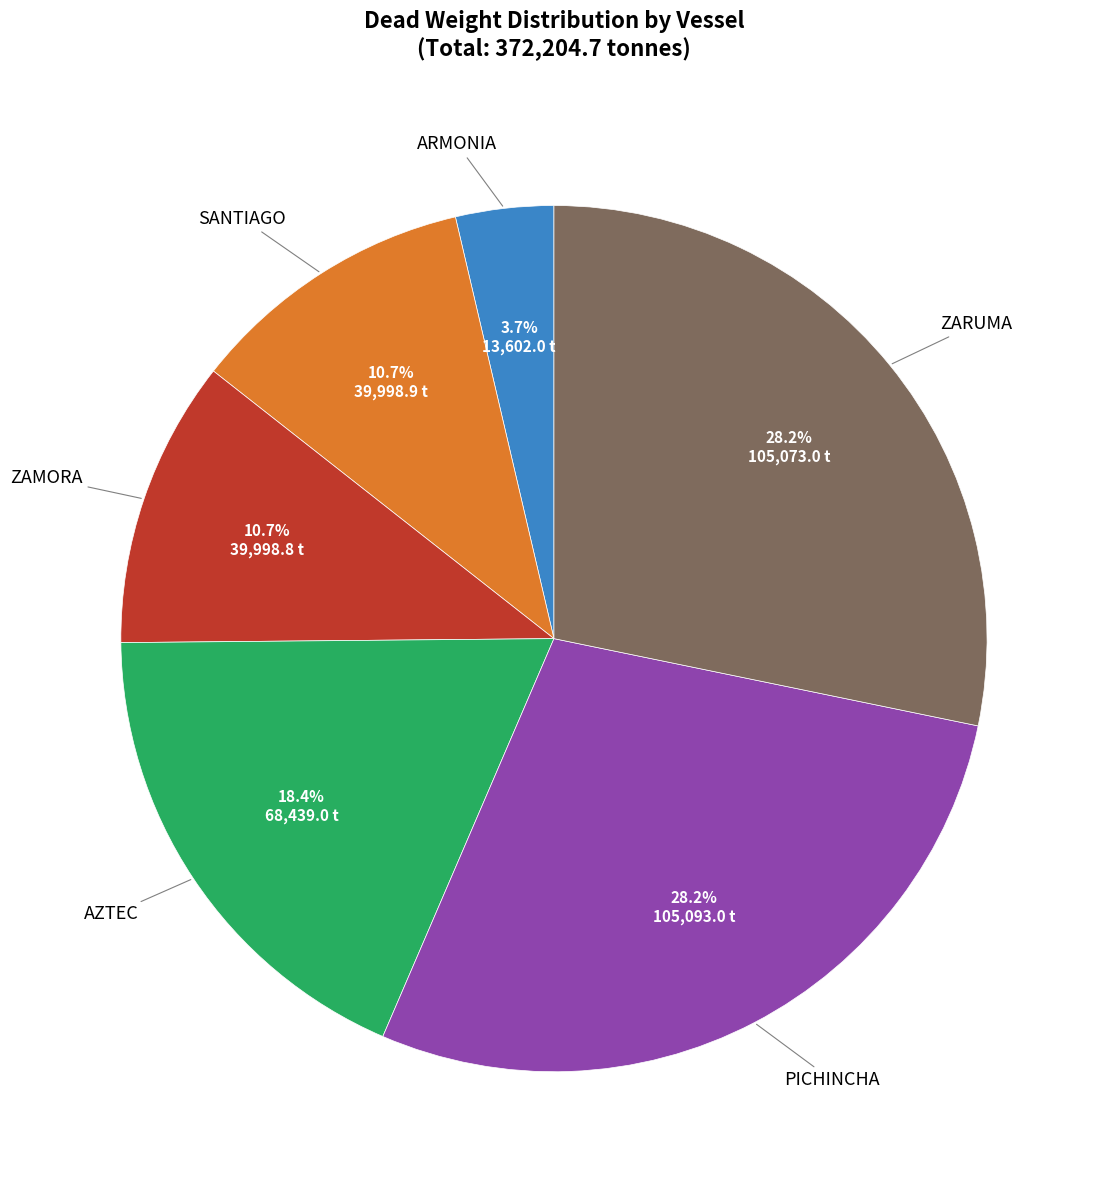

Does any single category account for the majority?

No